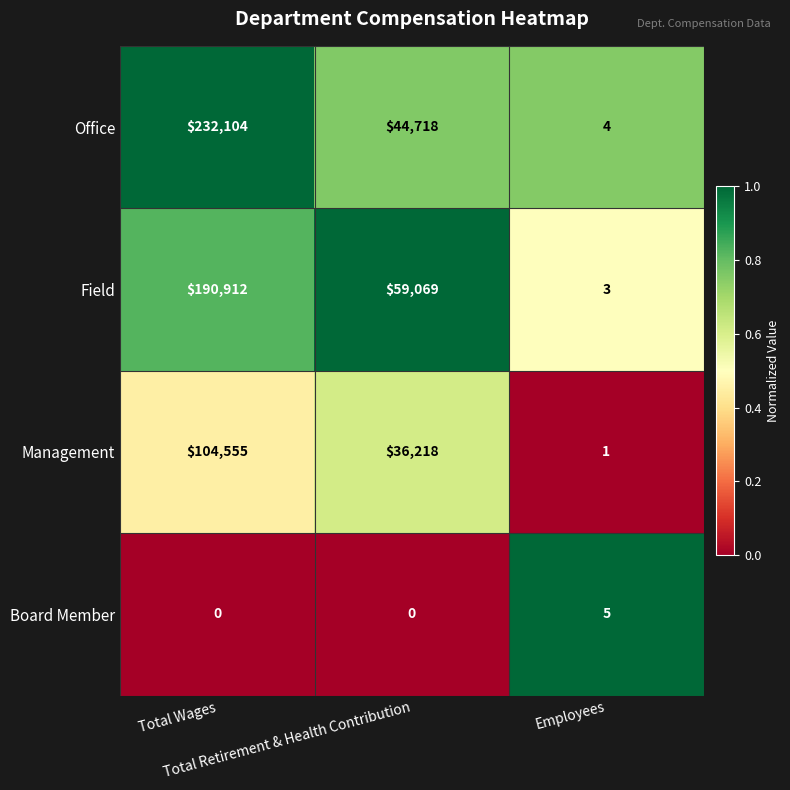

List the series in order of their peak value, lowest first.

Board Member, Management, Field, Office